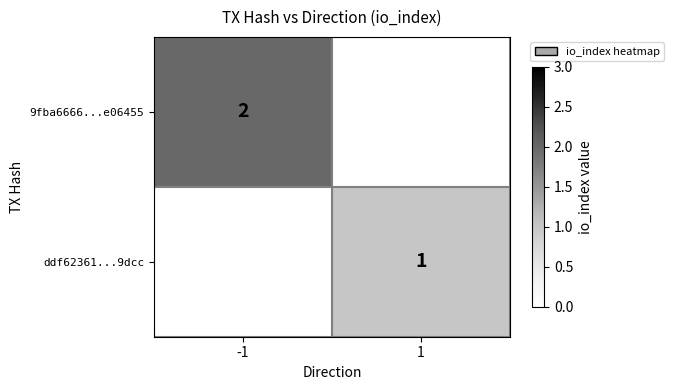

What is the total value across all series at 1?

1